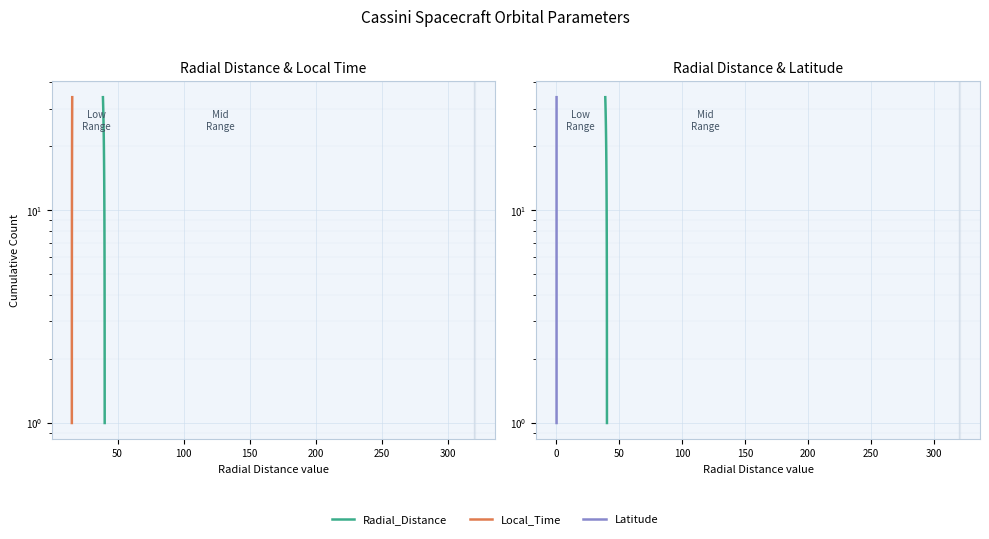

Rank the series at 50 from highest to lowest value.

Radial_Distance, Local_Time, Latitude